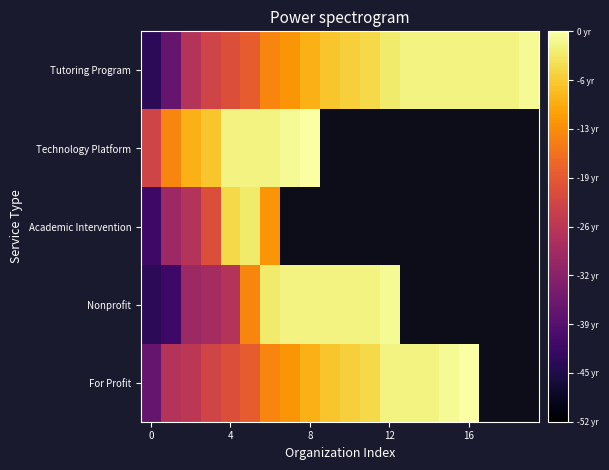

List the series in order of their peak value, highest first.

Technology Platform, For Profit, Tutoring Program, Nonprofit, Academic Intervention